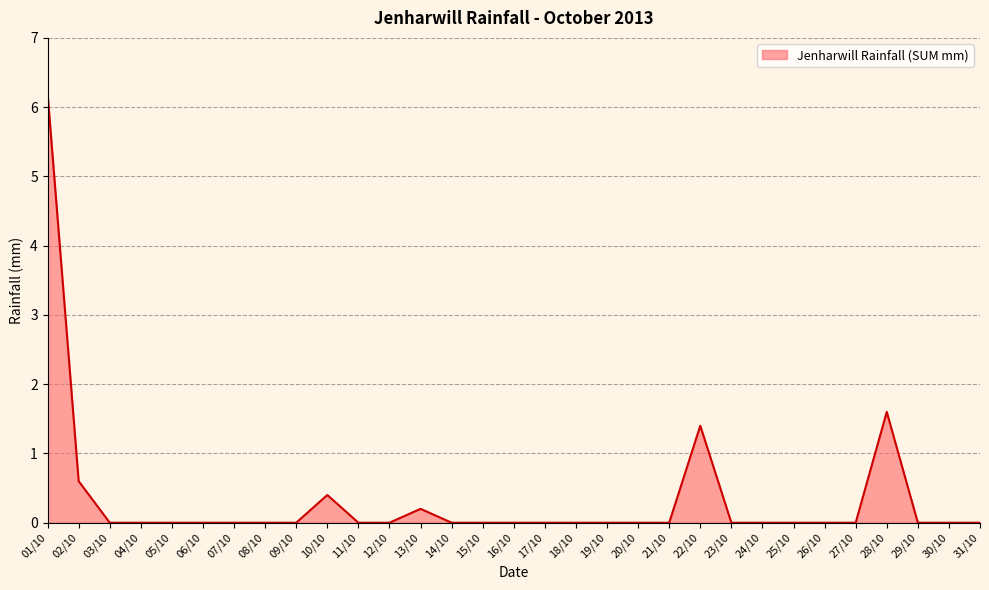

What is the difference between the second highest and minimum values?

1.6